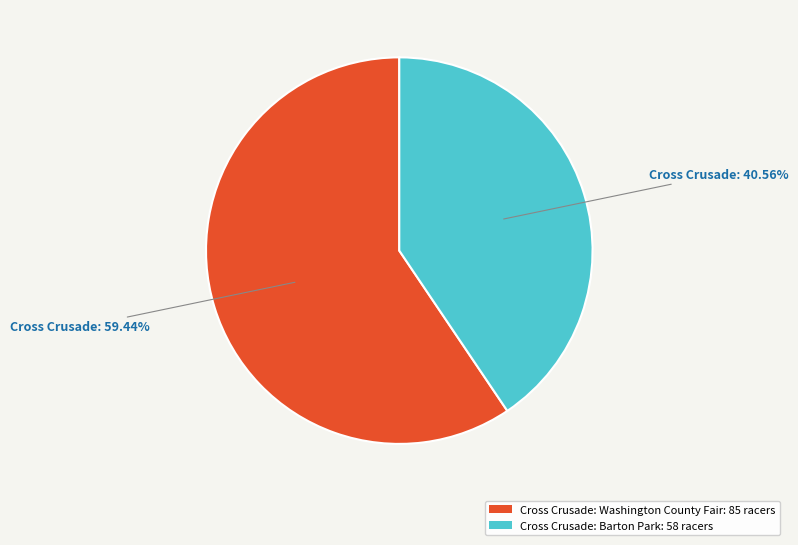

Does any single category account for the majority?

Yes